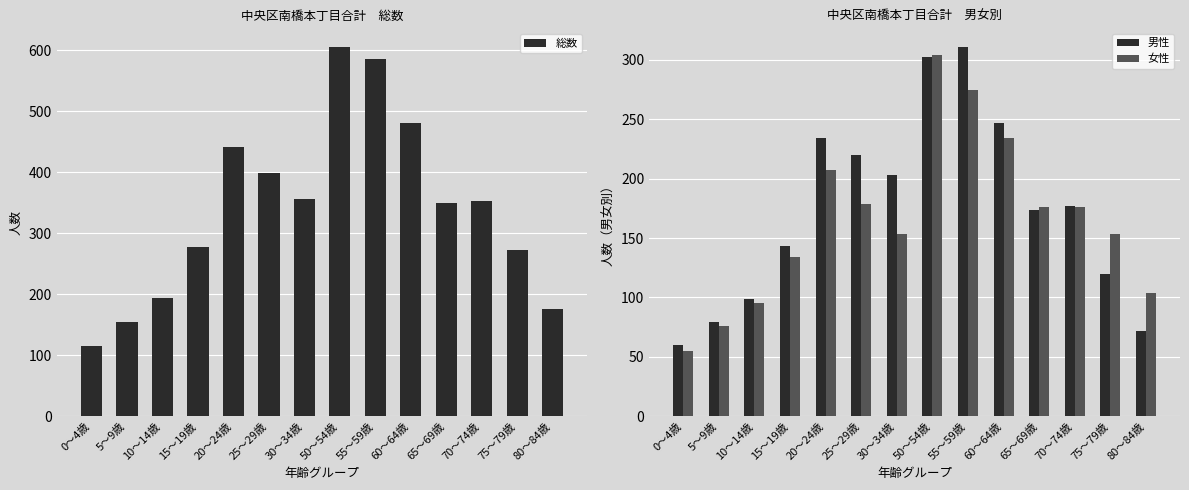

How many groups of bars are there?

14